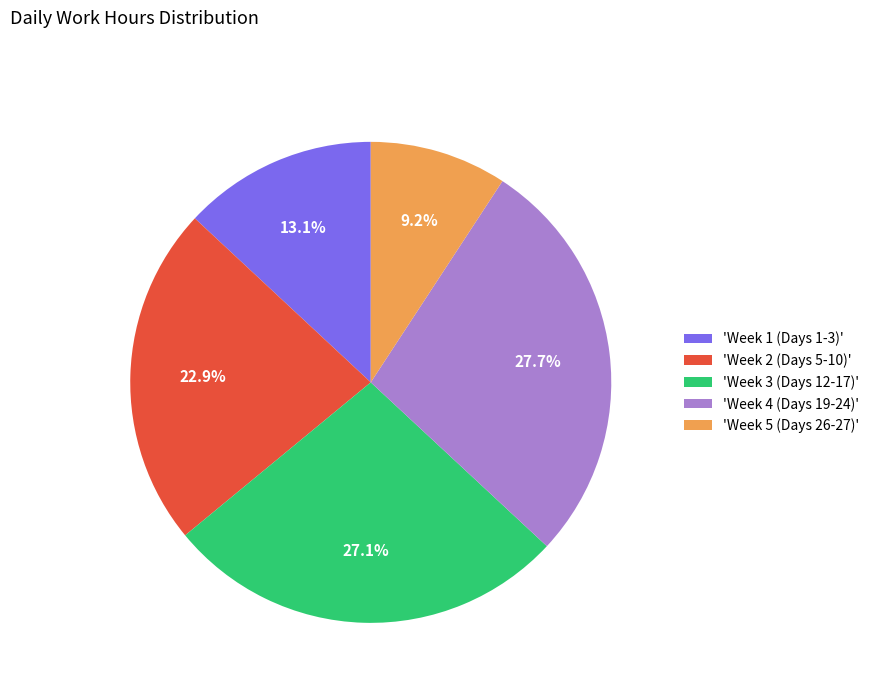

Is there any slice that represents more than half of the pie?

No